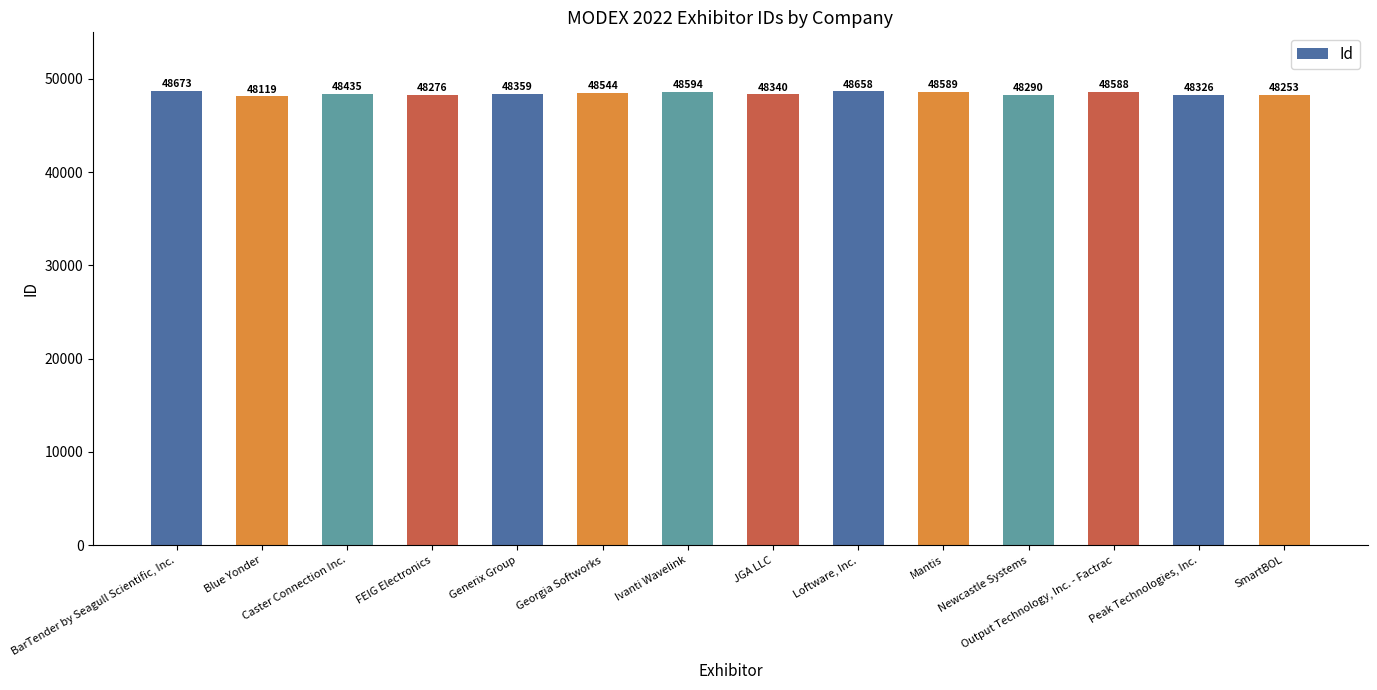

True or false: the data shows 69796 at Caster Connection Inc..

False